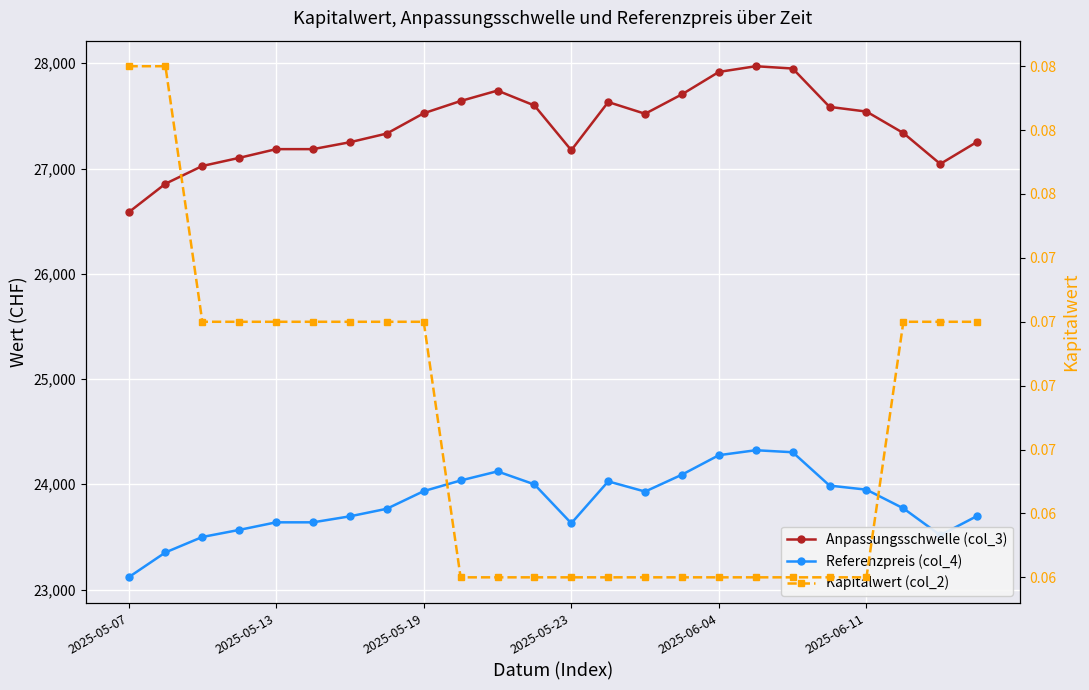

How many interior local valleys does the Anpassungsschwelle (col_3) series have?

3